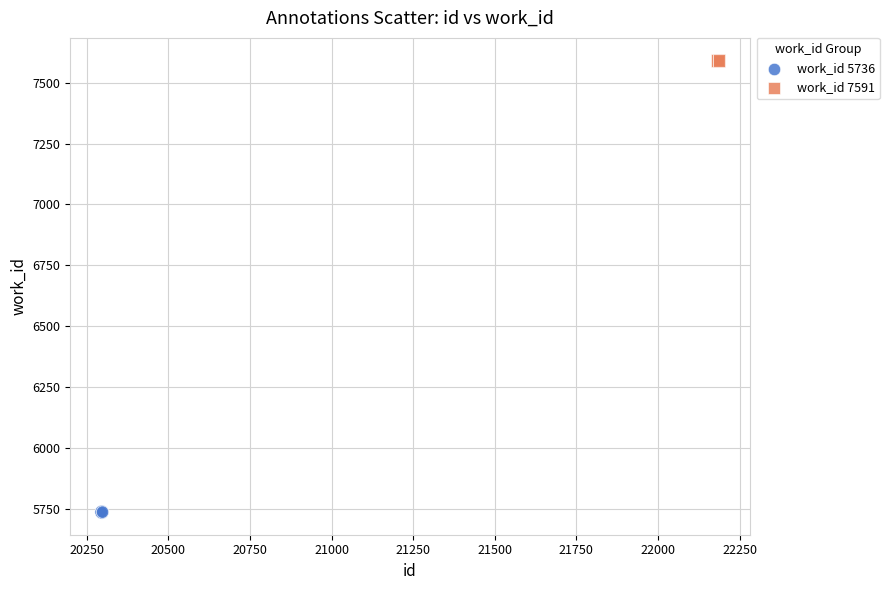

Which series contains the highest Y value?

work_id 7591